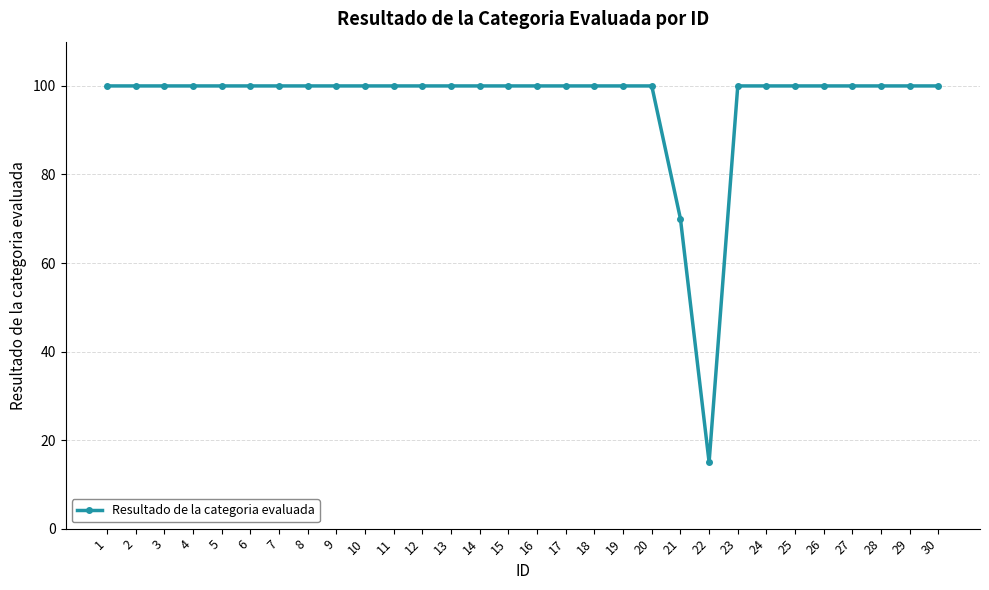

How many lines are shown in the chart?

1